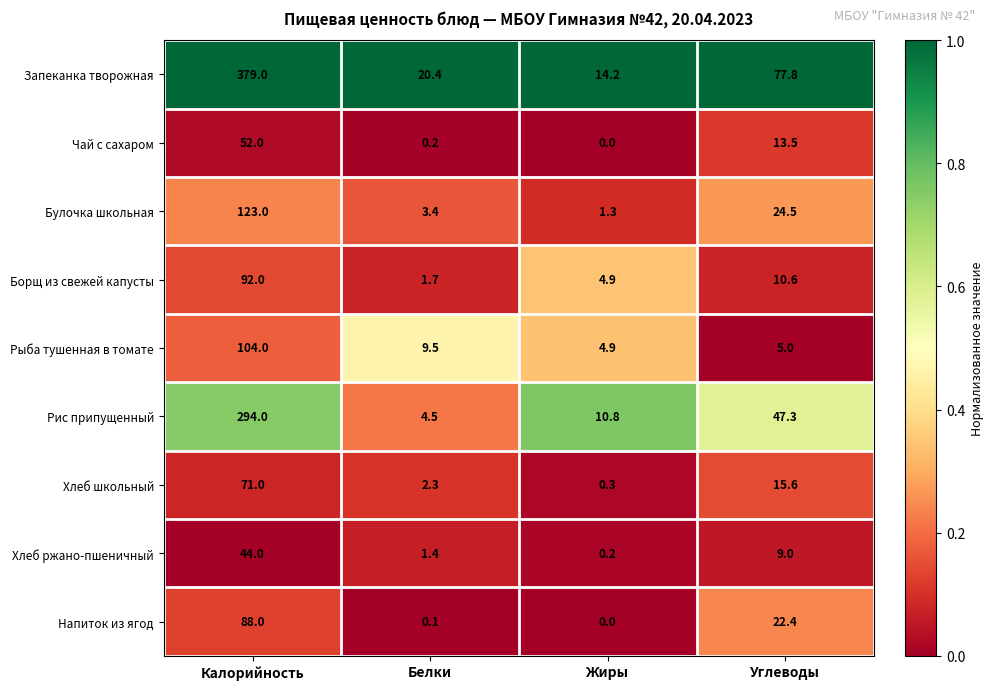

Rank the series by their maximum value, from lowest to highest.

Хлеб ржано-пшеничный, Чай с сахаром, Хлеб школьный, Напиток из ягод, Борщ из свежей капусты, Рыба тушенная в томате, Булочка школьная, Рис припущенный, Запеканка творожная